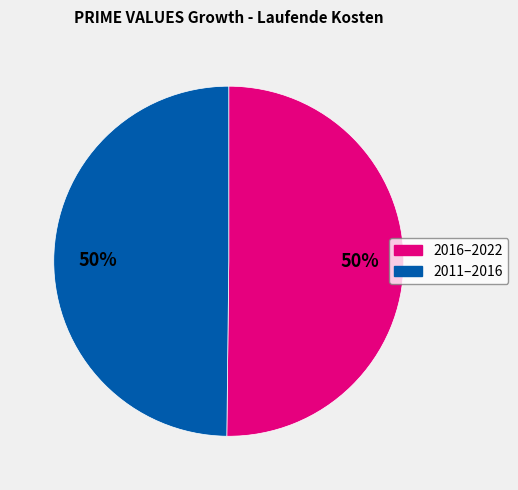

Count the number of slices in the pie.

2